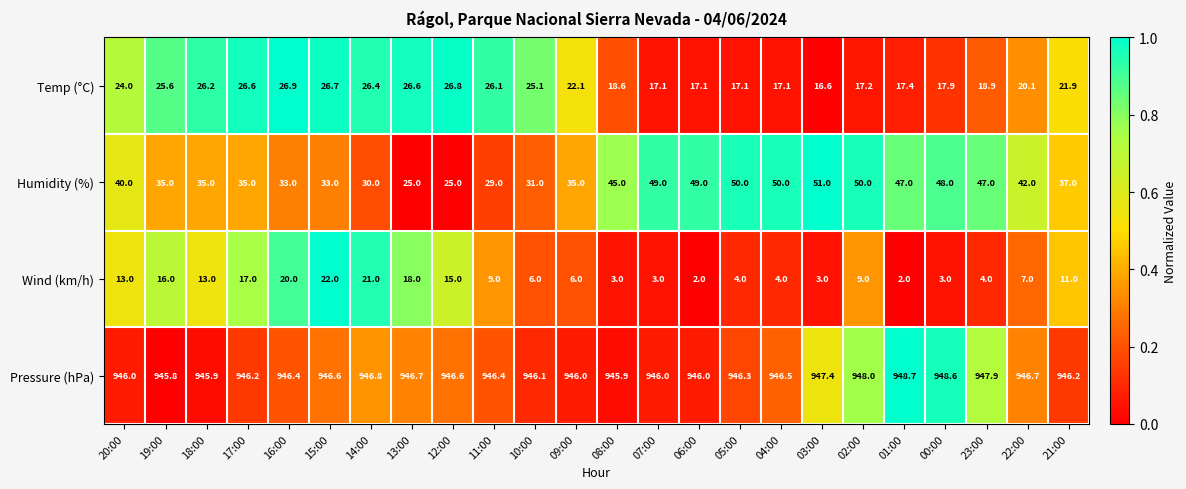

What is the total value across all series at 23:00?

1017.8